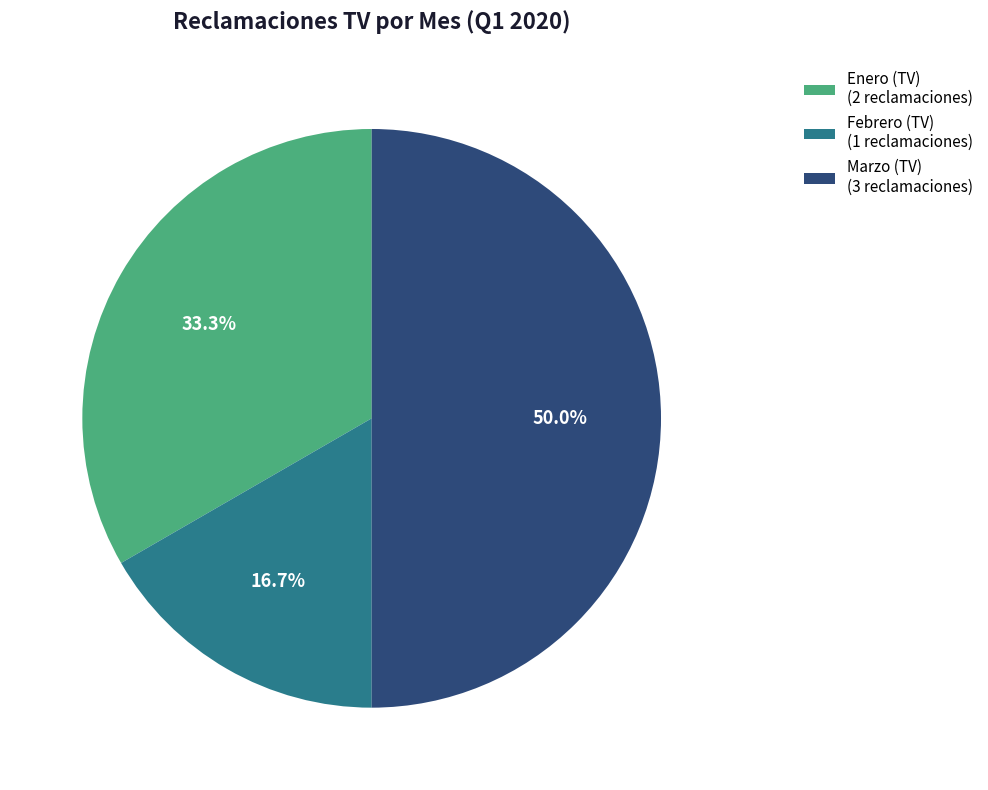

Count the number of slices in the pie.

3